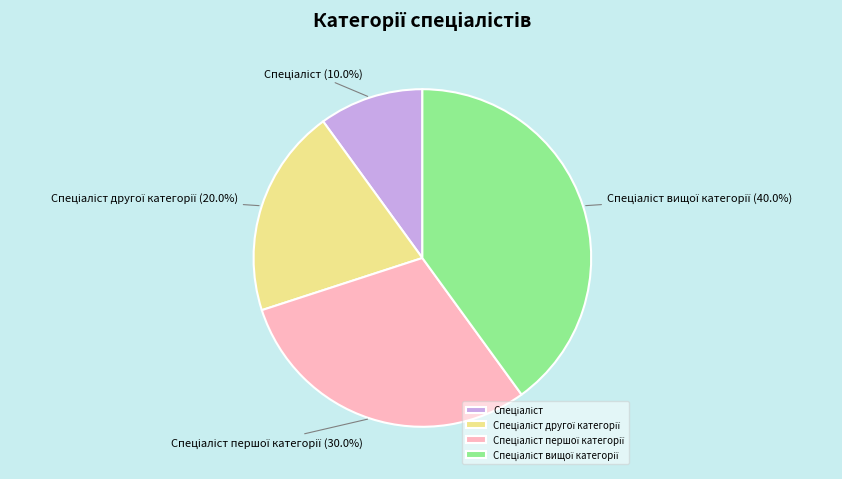

Does any single category account for the majority?

No